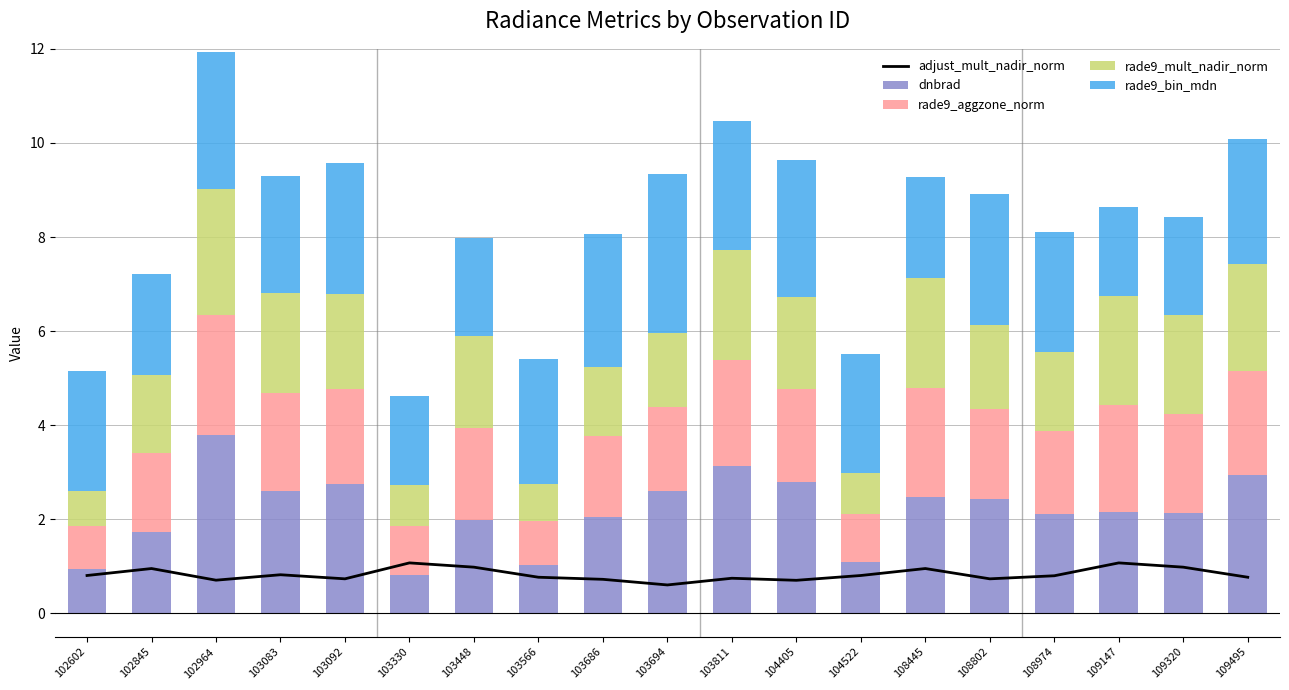

At 103811, list the series in order from largest to smallest.

dnbrad, rade9_bin_mdn, rade9_mult_nadir_norm, rade9_aggzone_norm, adjust_mult_nadir_norm